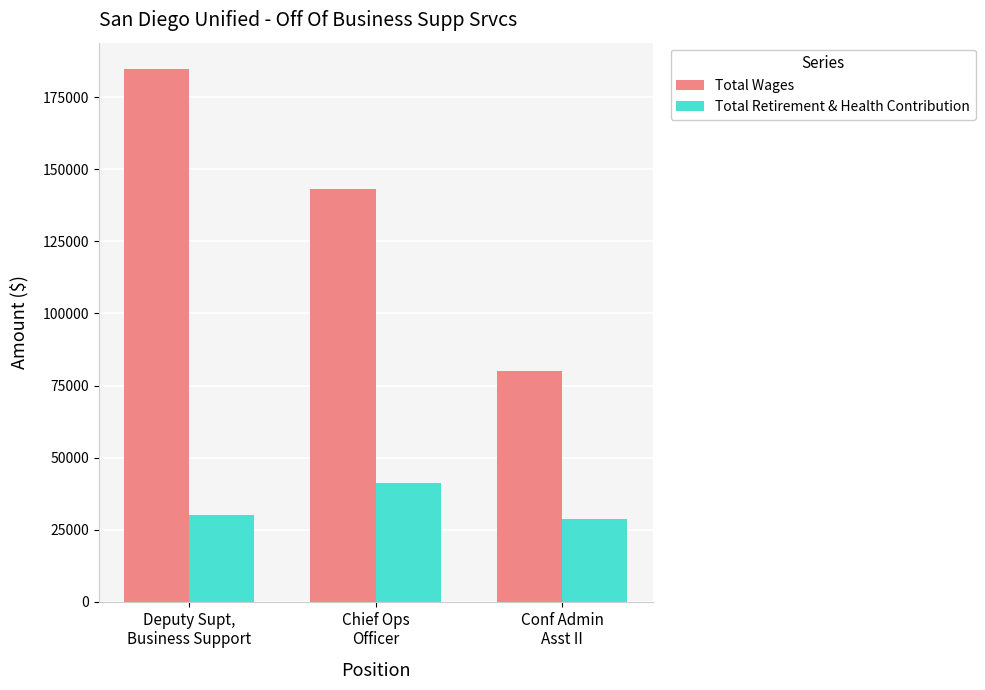

Reading left to right, list all the values displayed in this chart.

Total Wages: Deputy Supt,
Business Support=184679	Chief Ops
Officer=143061	Conf Admin
Asst II=80024
Total Retirement & Health Contribution: Deputy Supt,
Business Support=30013	Chief Ops
Officer=41304	Conf Admin
Asst II=28801